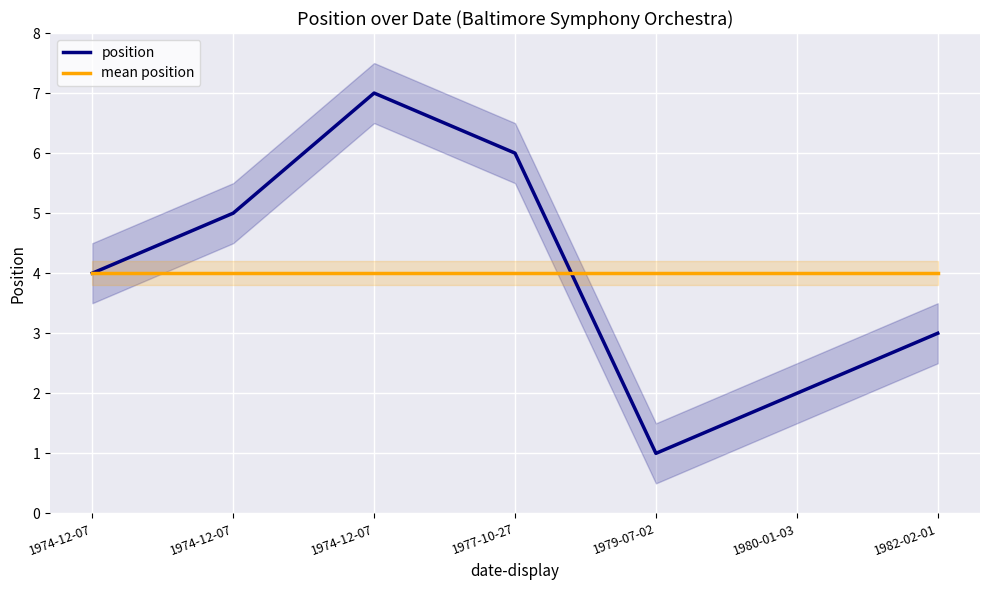

Count the position values in the range 2 to 6.

5